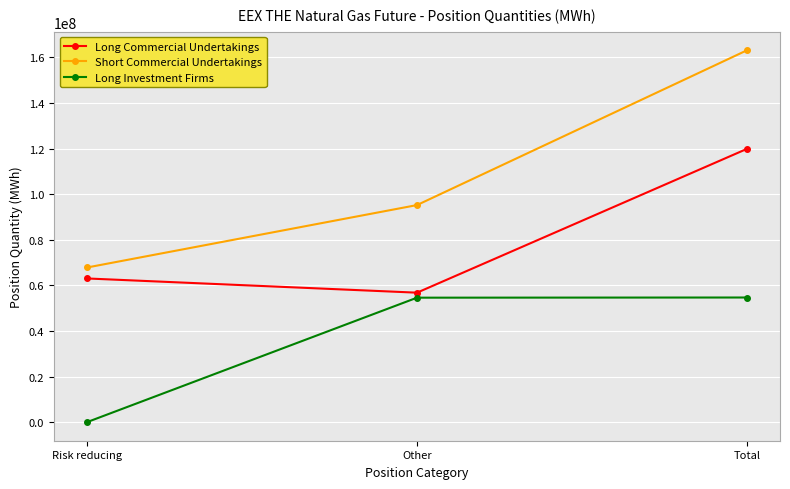

What is the sum of the Short Commercial Undertakings values at Other and Risk reducing?

163120642